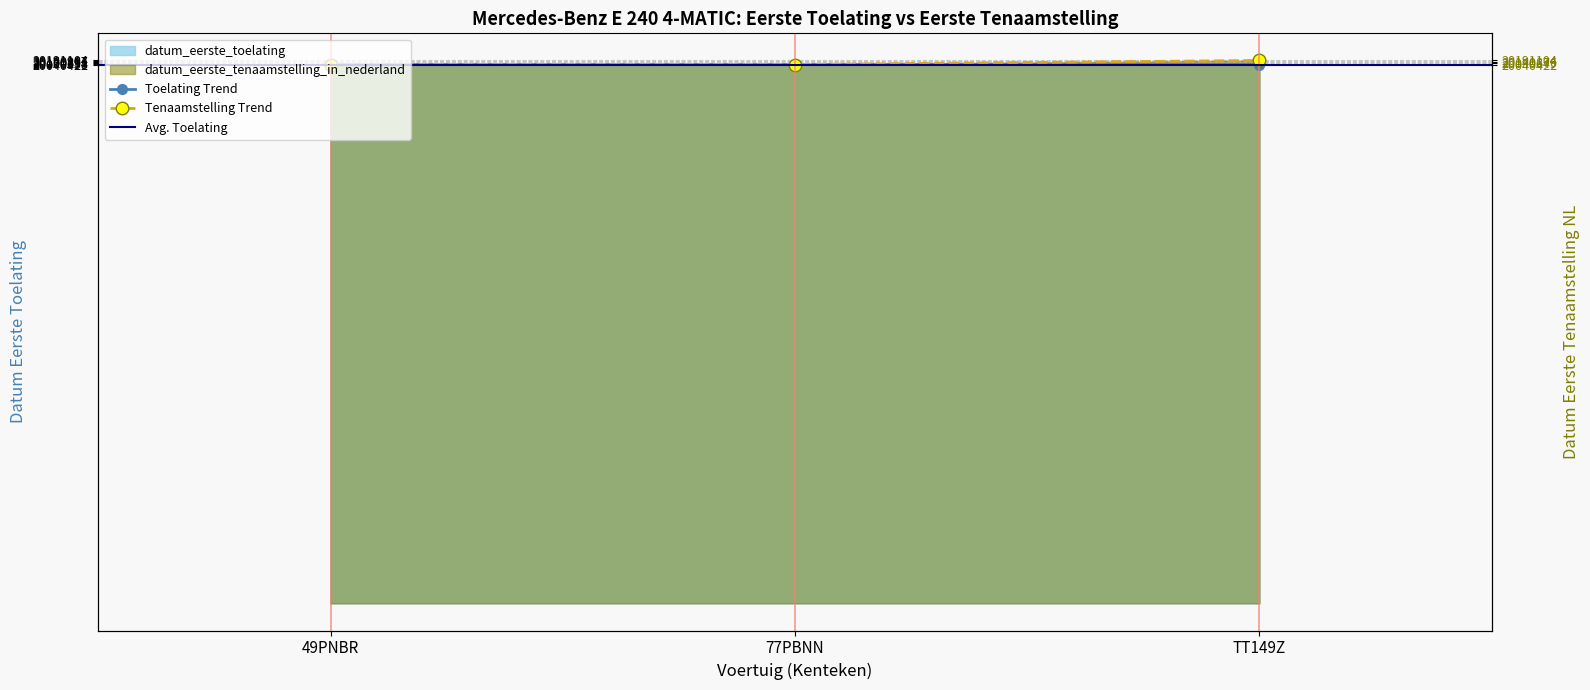

Does the chart display data point markers on the line(s)?

Yes